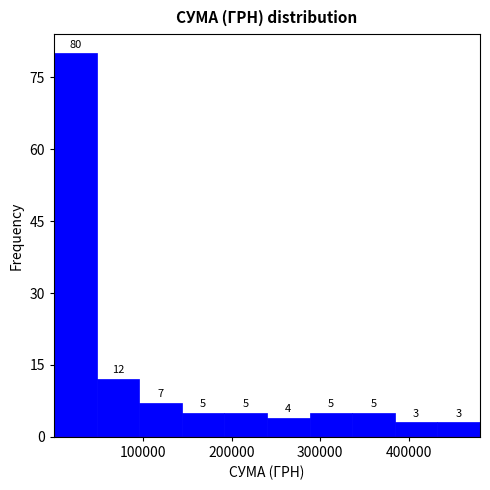

Over which range of the x-axis is the bar tallest?

0 to 50000